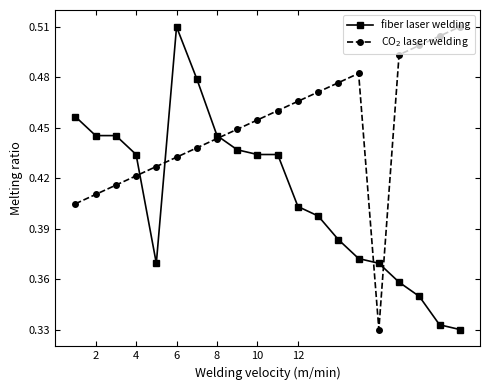

At how many categories does at least one series exceed 0?

20